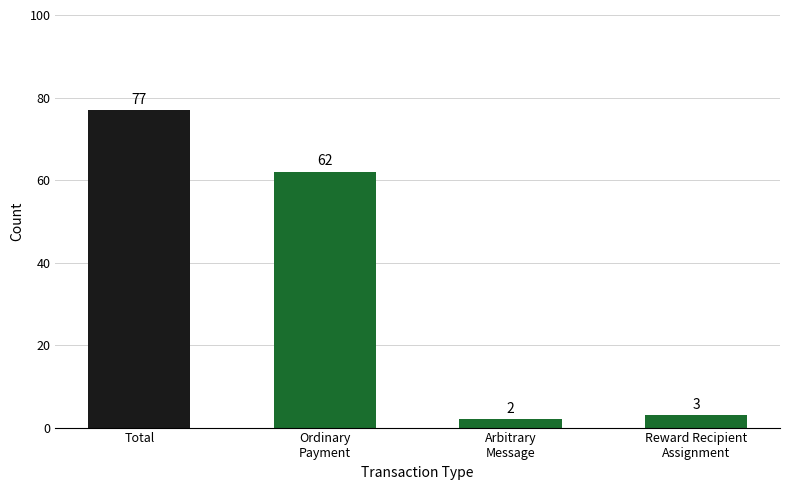

What is the label of the 4th bar from the left?

Reward Recipient
Assignment